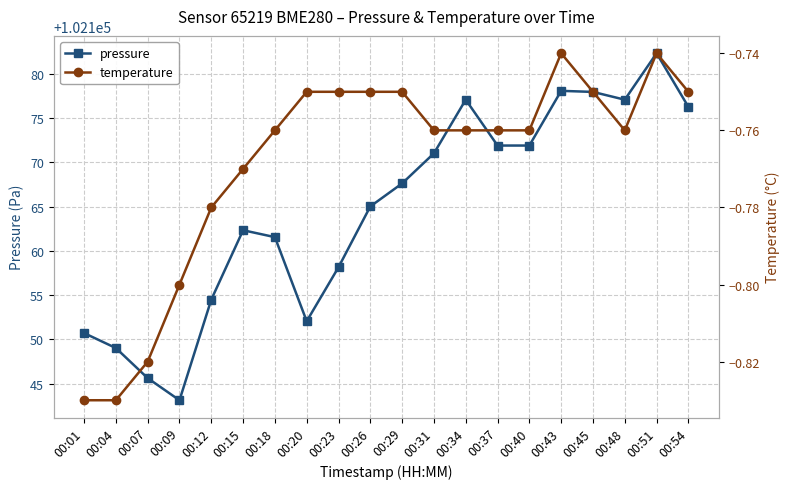

List the series in order of their overall mean, lowest first.

temperature, pressure